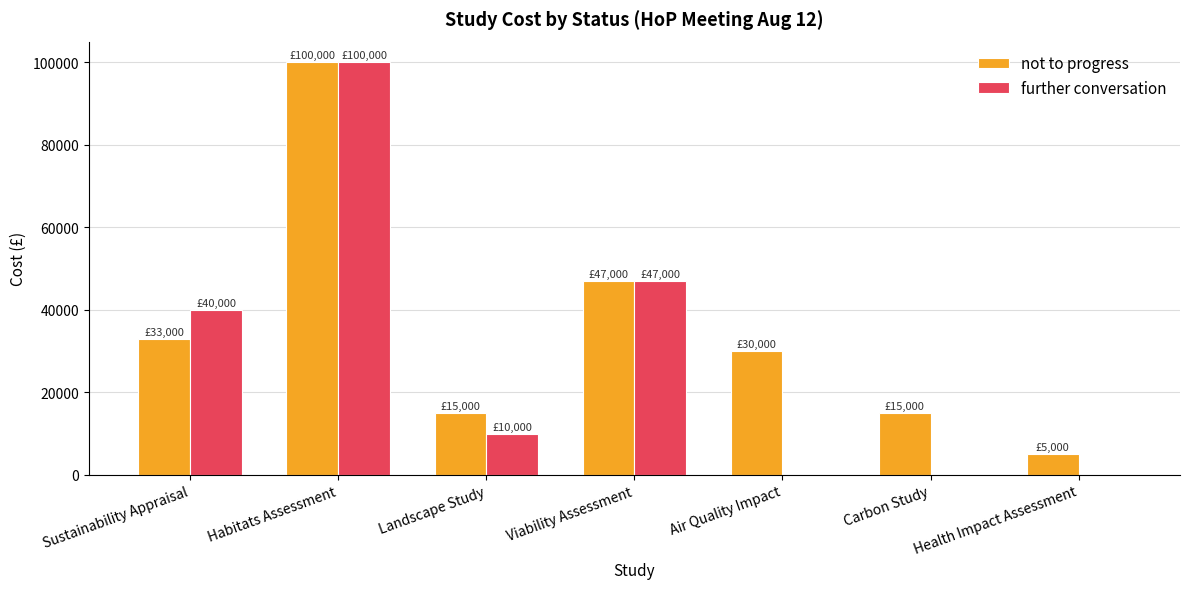

What is the sum of the not to progress values at Air Quality Impact and Health Impact Assessment?

35000